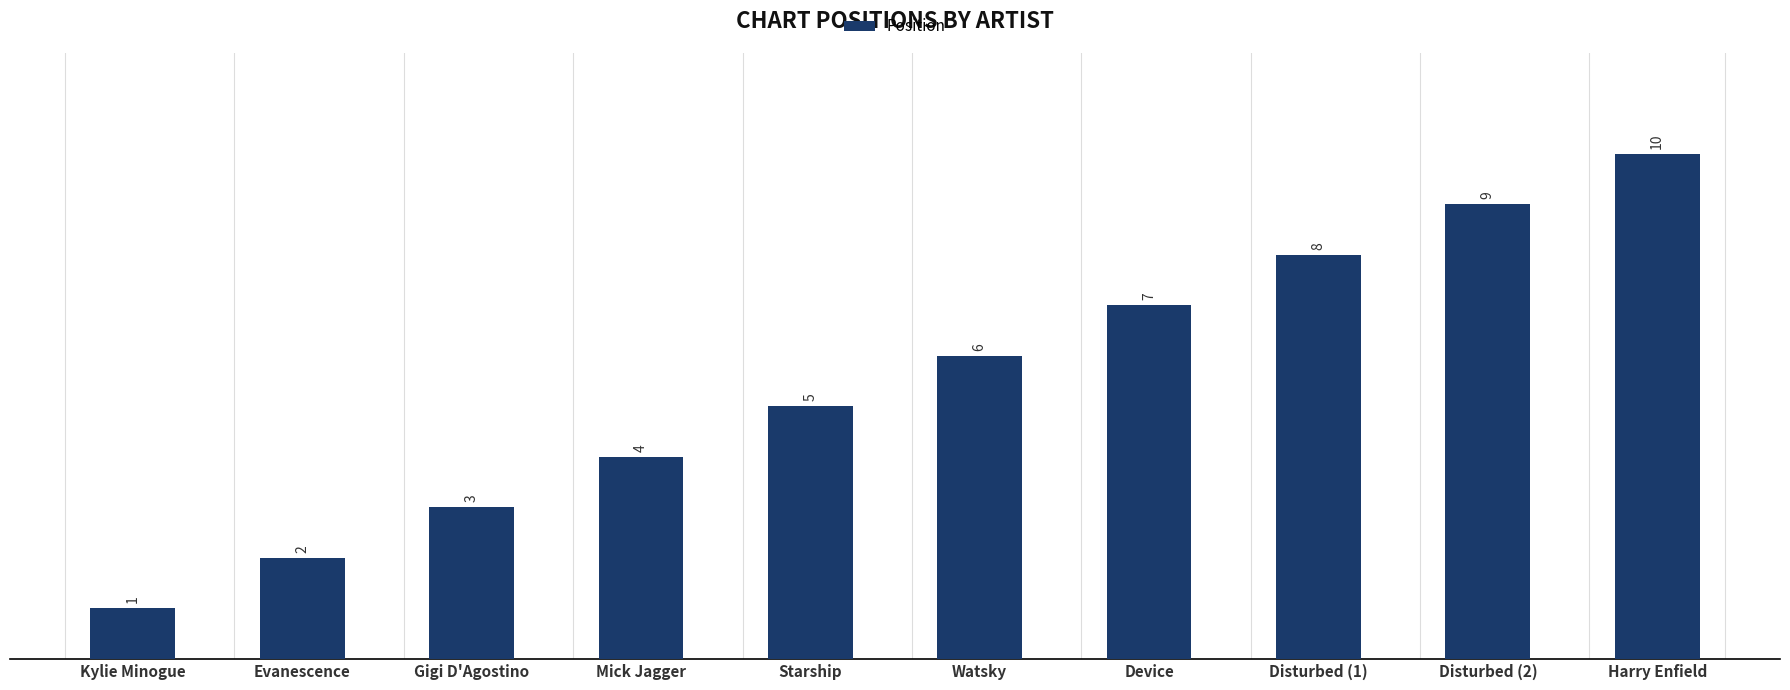

What is the label of the 5th bar from the left?

Starship